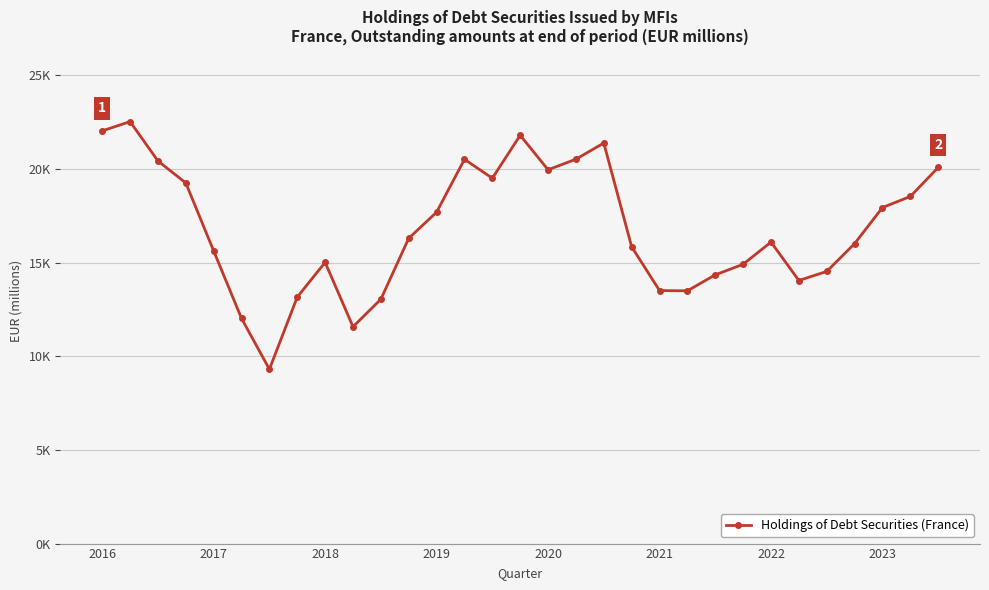

Is this an area chart (filled region under the line)?

No